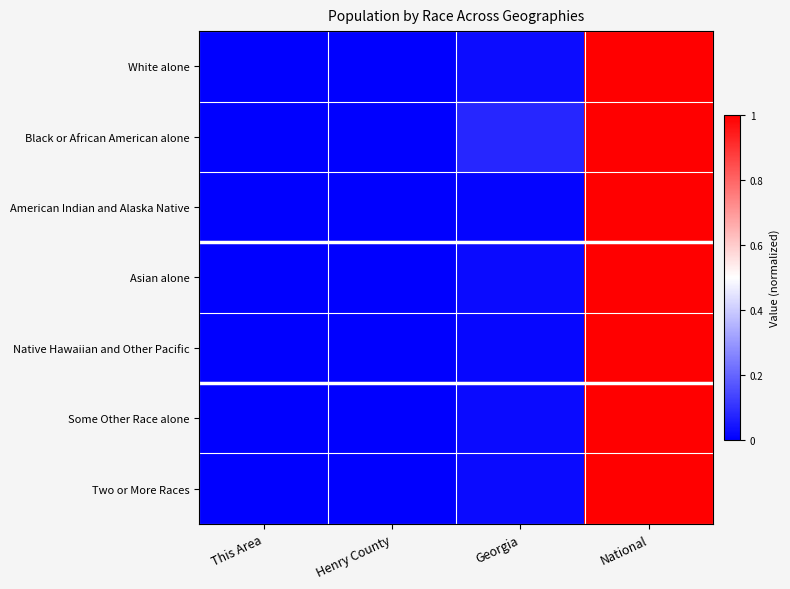

Reading left to right, extract all data points from this chart.

White alone: This Area=0.0	Henry County=0.0	Georgia=0.0	National=1.0
Black or African American alone: This Area=0.0	Henry County=0.0	Georgia=0.1	National=1.0
American Indian and Alaska Native: This Area=0.0	Henry County=0.0	Georgia=0.0	National=1.0
Asian alone: This Area=0.0	Henry County=0.0	Georgia=0.0	National=1.0
Native Hawaiian and Other Pacific: This Area=0.0	Henry County=0.0	Georgia=0.0	National=1.0
Some Other Race alone: This Area=0.0	Henry County=0.0	Georgia=0.0	National=1.0
Two or More Races: This Area=0.0	Henry County=0.0	Georgia=0.0	National=1.0